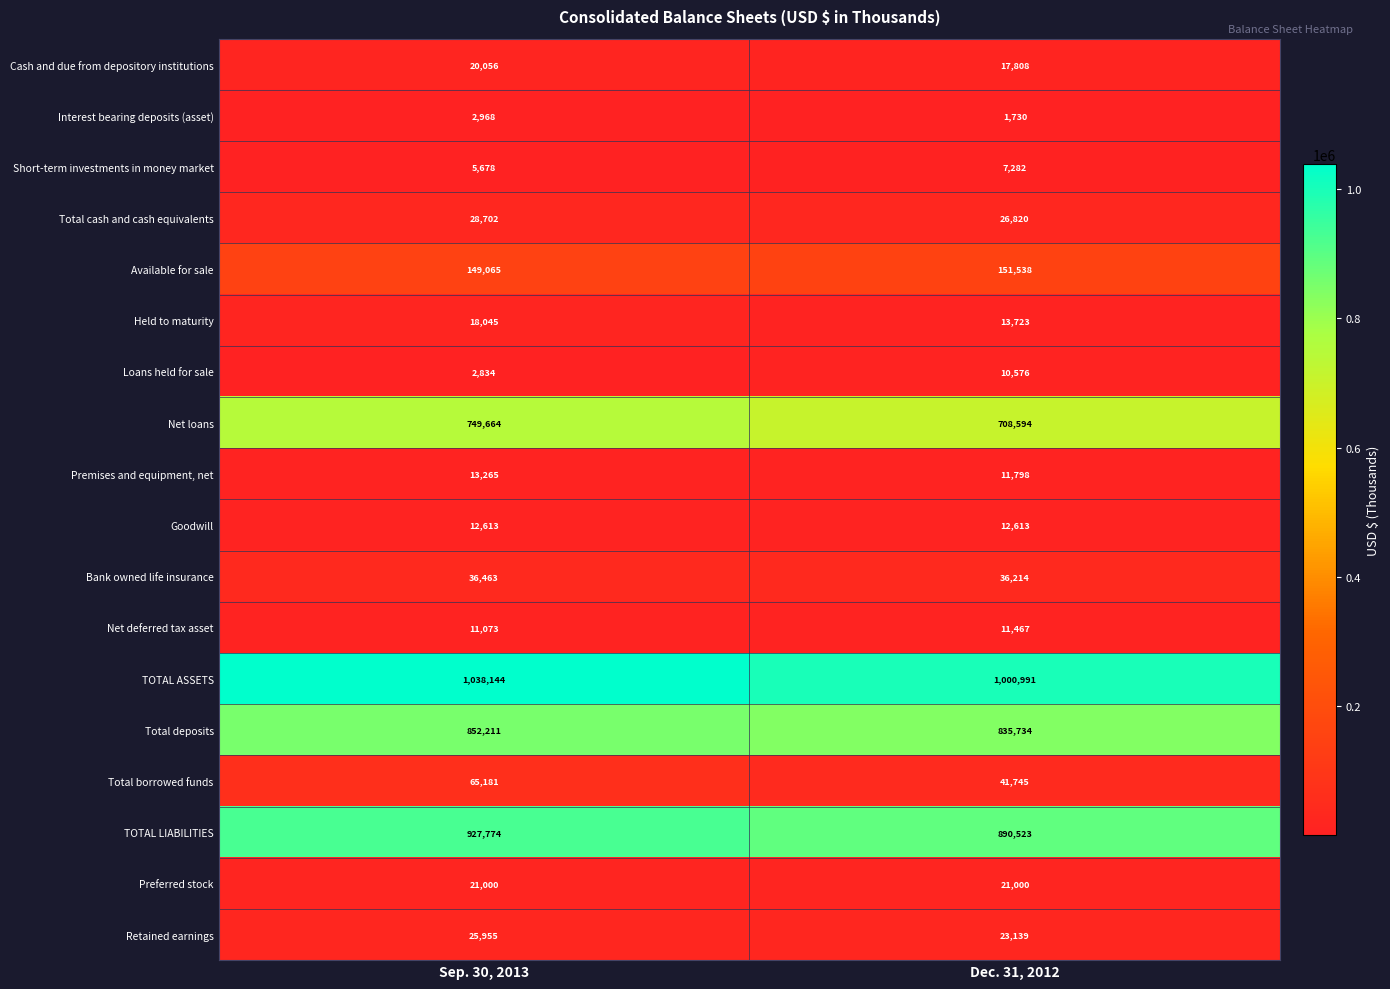

Which category has the highest value across all series?

Sep. 30, 2013